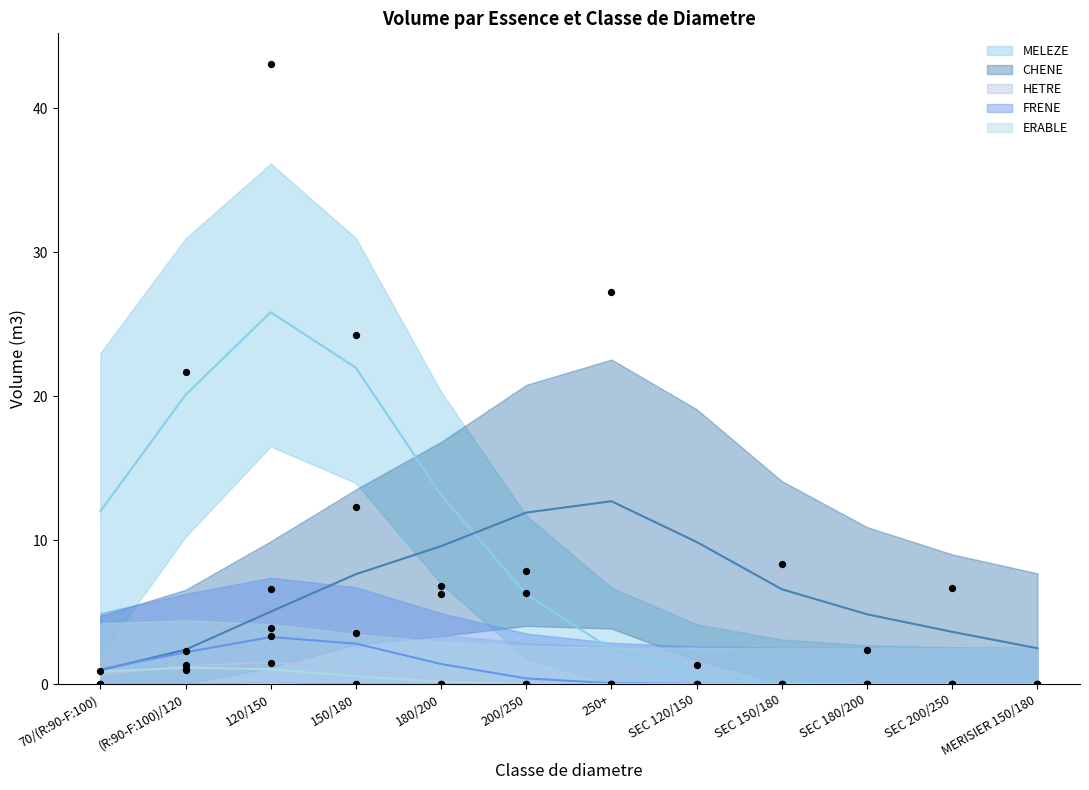

Which series contains the highest Y value?

MELEZE